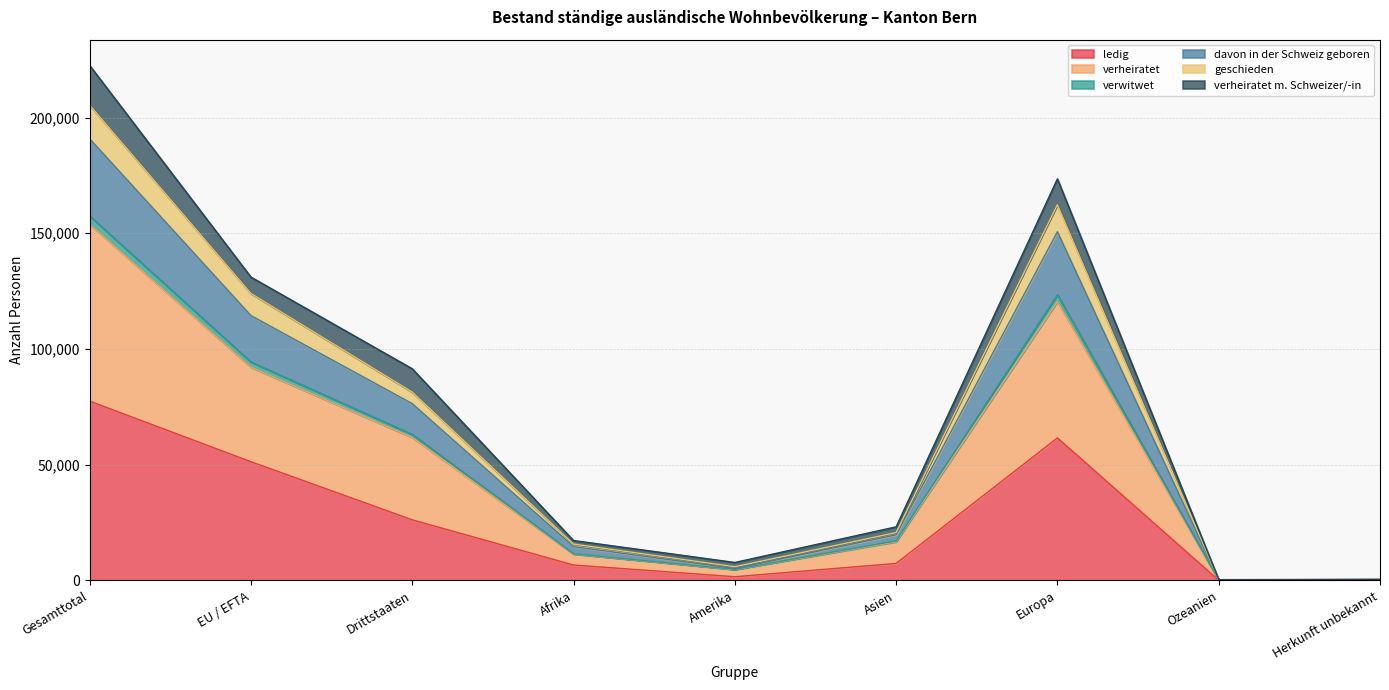

The ledig series shows 61574 at Europa. True or false?

True